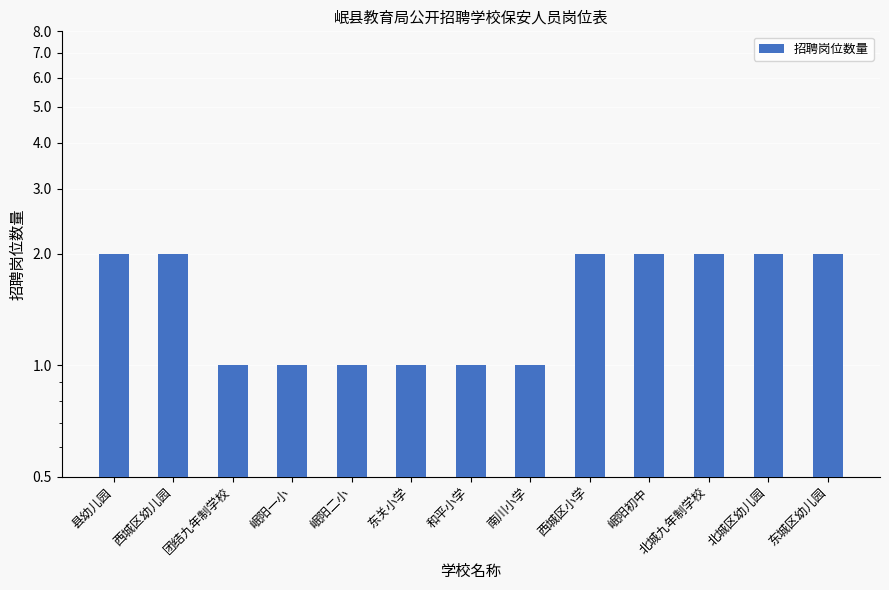

What is the ratio of the value at 县幼儿园 to the value at 北城九年制学校?

1.0